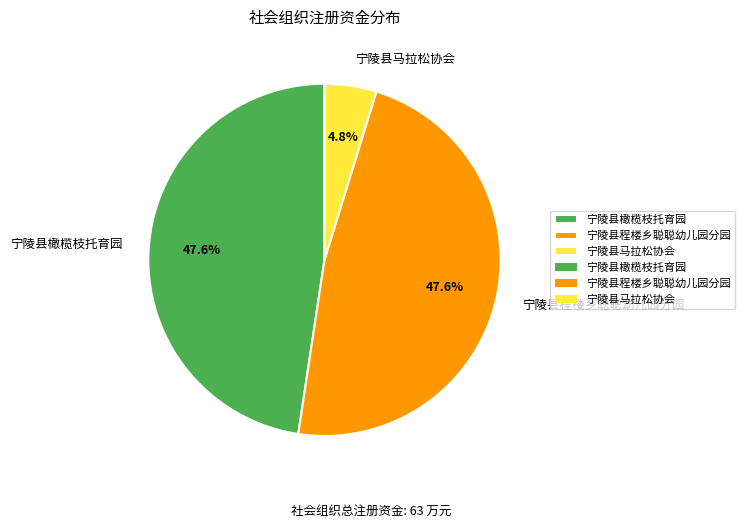

To the nearest percent, what is the difference between the largest and smallest slice percentages?

43%